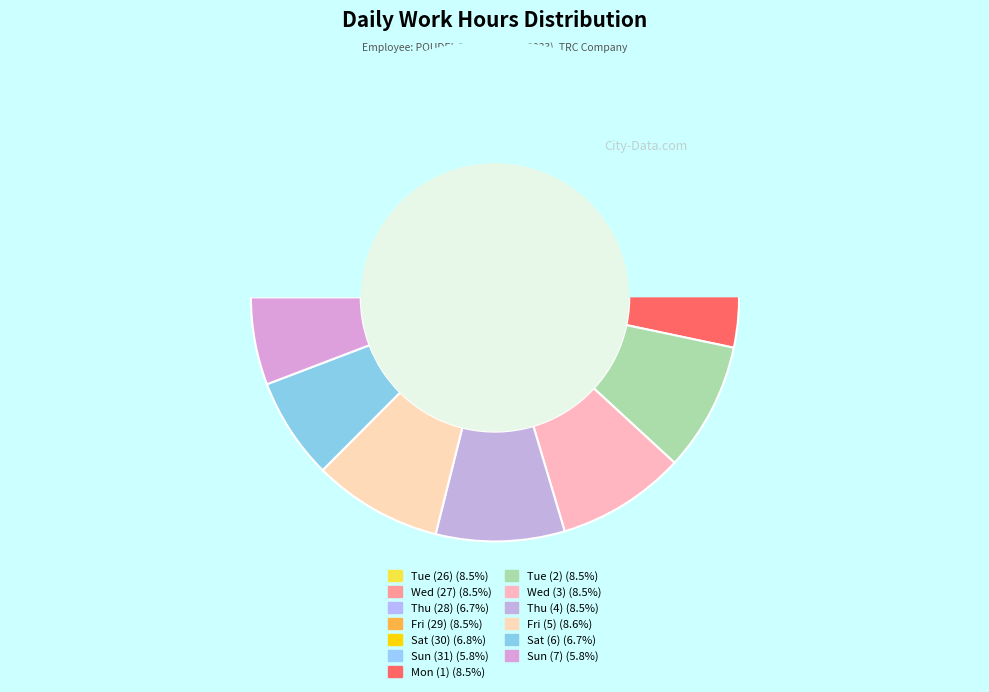

Does Wed (27) account for over 50% of the chart?

No